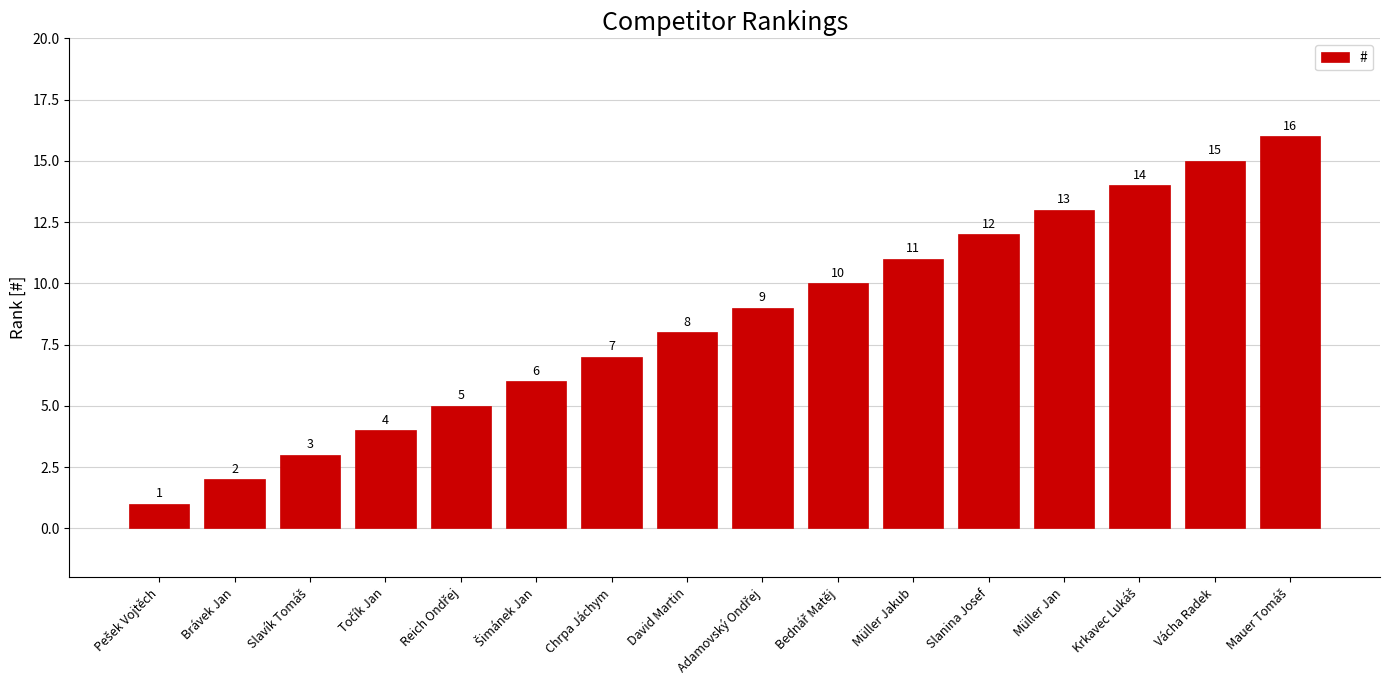

What is the maximum value shown in the chart?

16